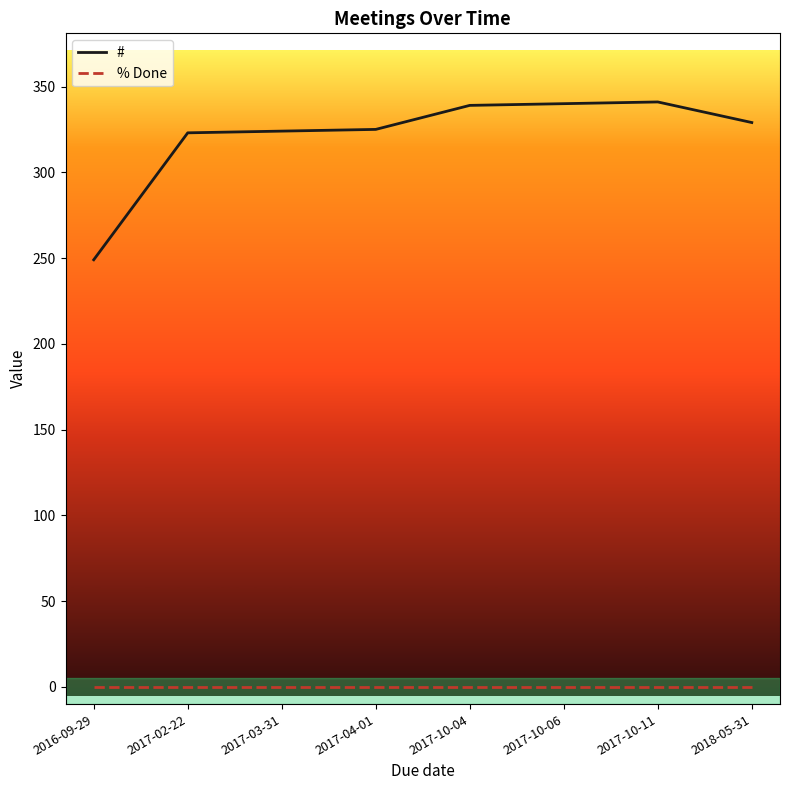

What is the maximum value shown in the chart?

341